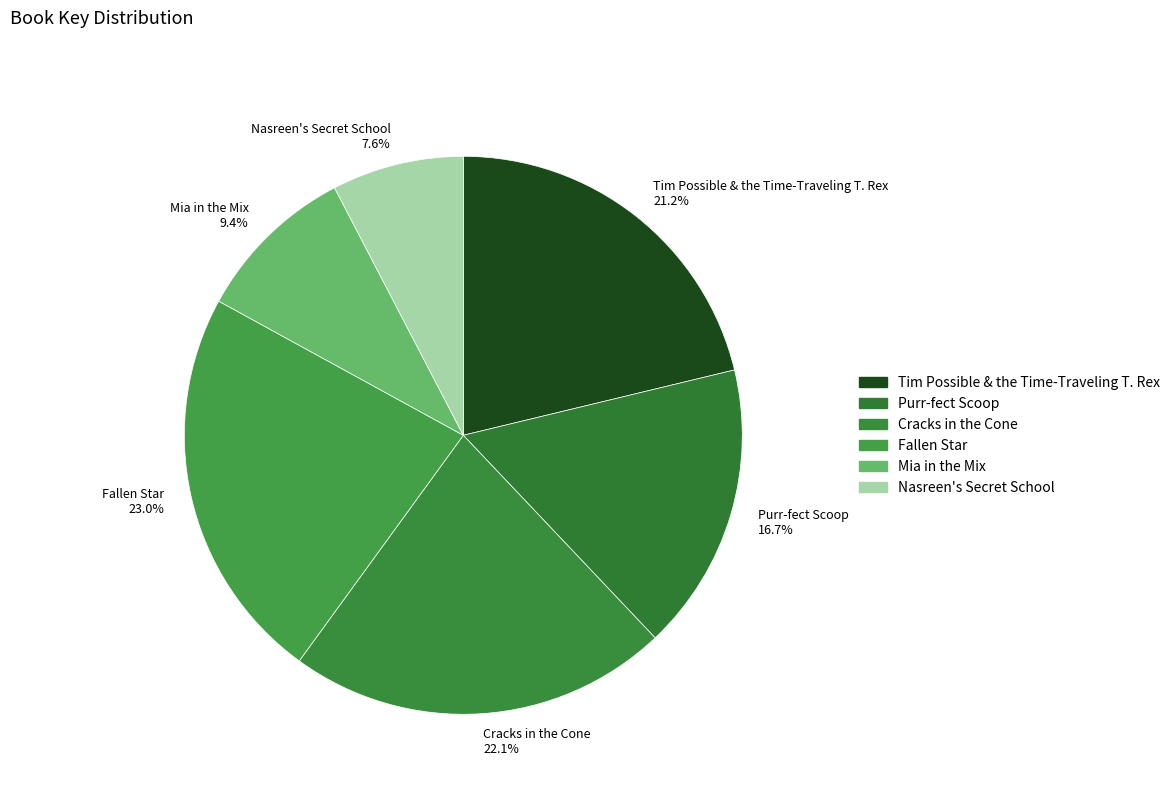

Rank the categories by value from lowest to highest.

Nasreen's Secret School, Mia in the Mix, Purr-fect Scoop, Tim Possible & the Time-Traveling T. Rex, Cracks in the Cone, Fallen Star